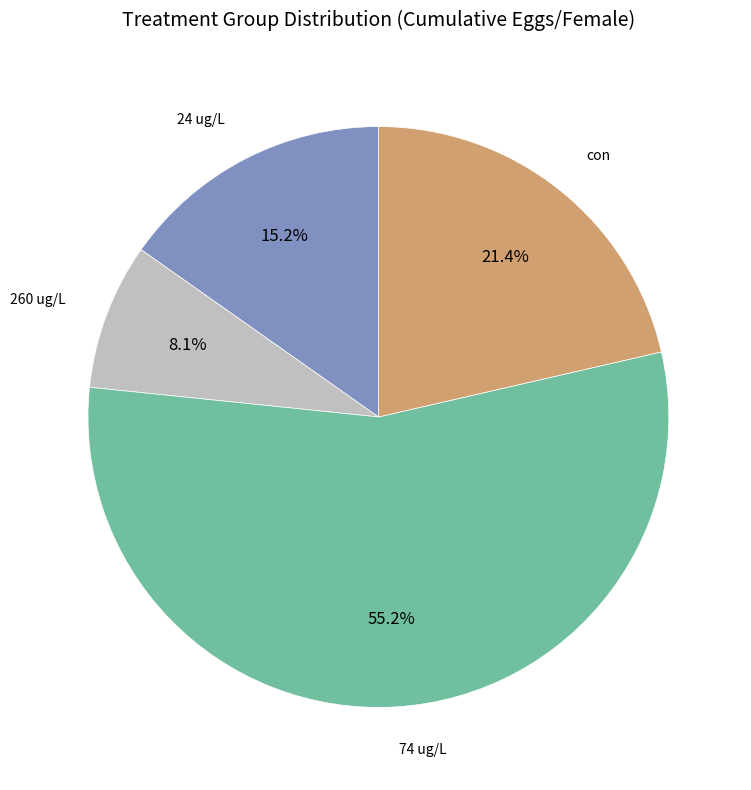

Does any single category account for the majority?

Yes